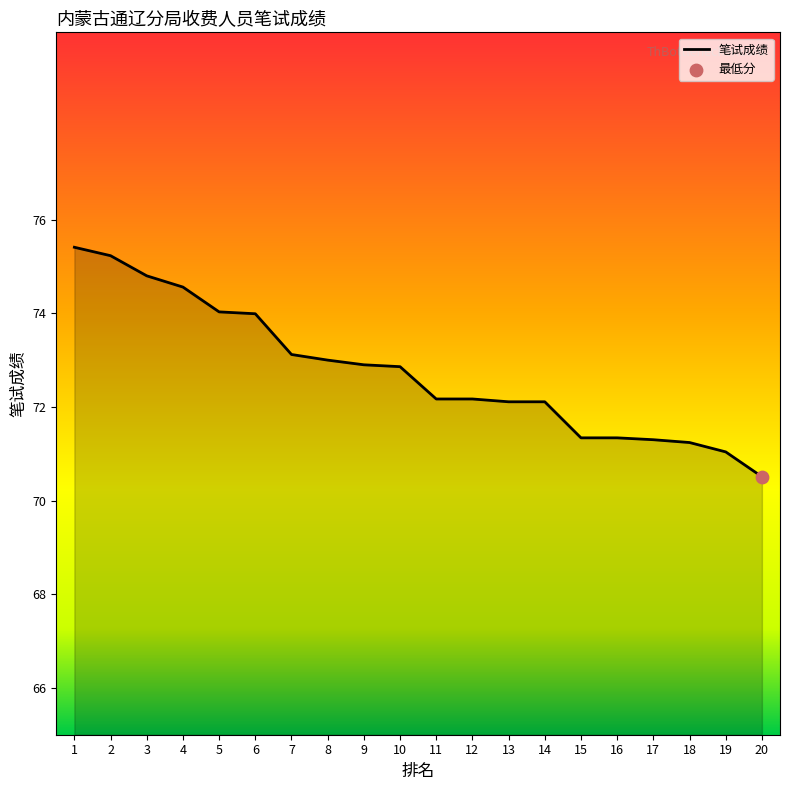

Approximately how many times larger is the value at 8 compared to 5?

1.0